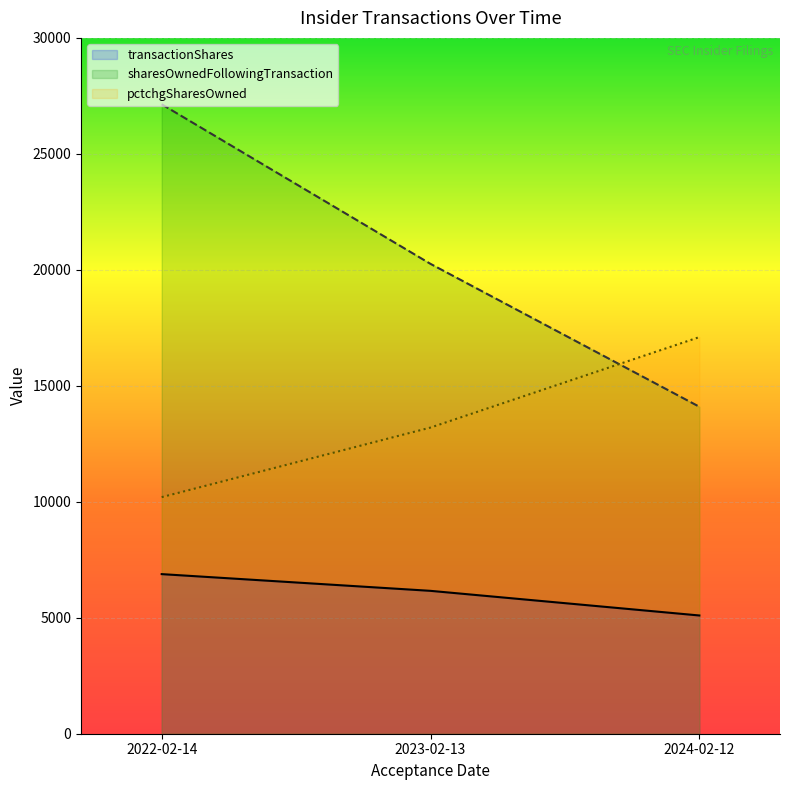

What is the total value across all series at 2024-02-12?

36295